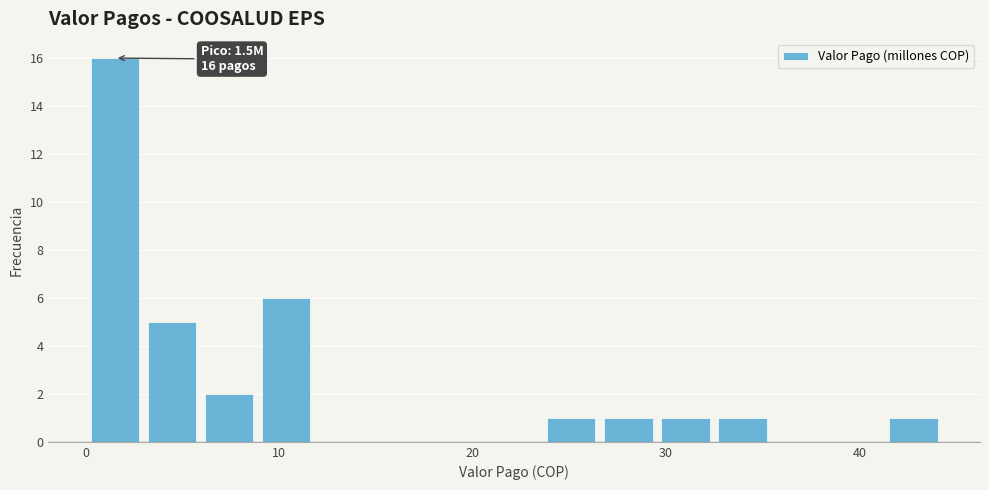

Read against the x-axis, roughly where is the centre of the tallest bar?

2